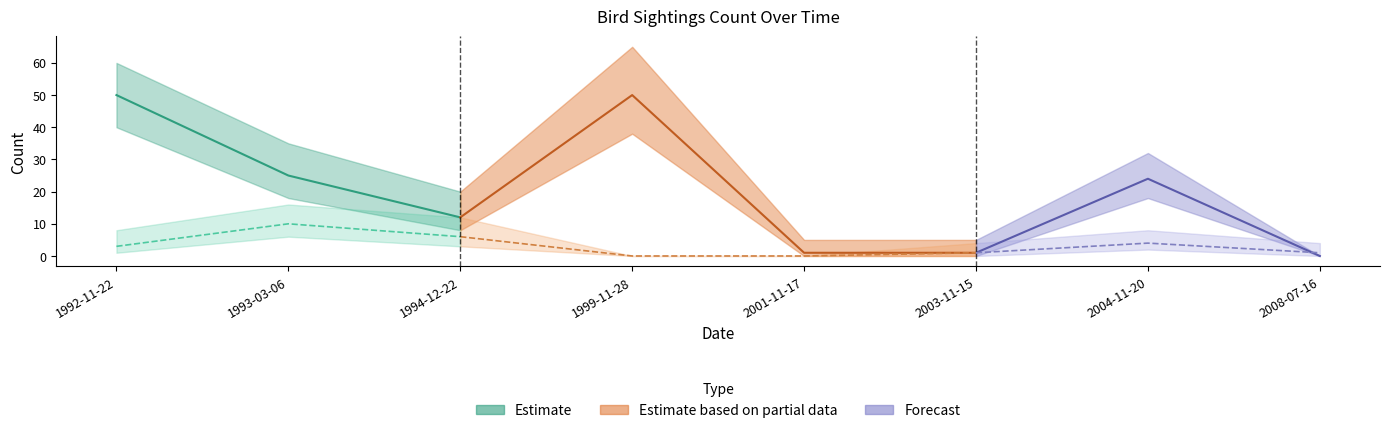

What is the label of the 5th point from the right?

1999-11-28